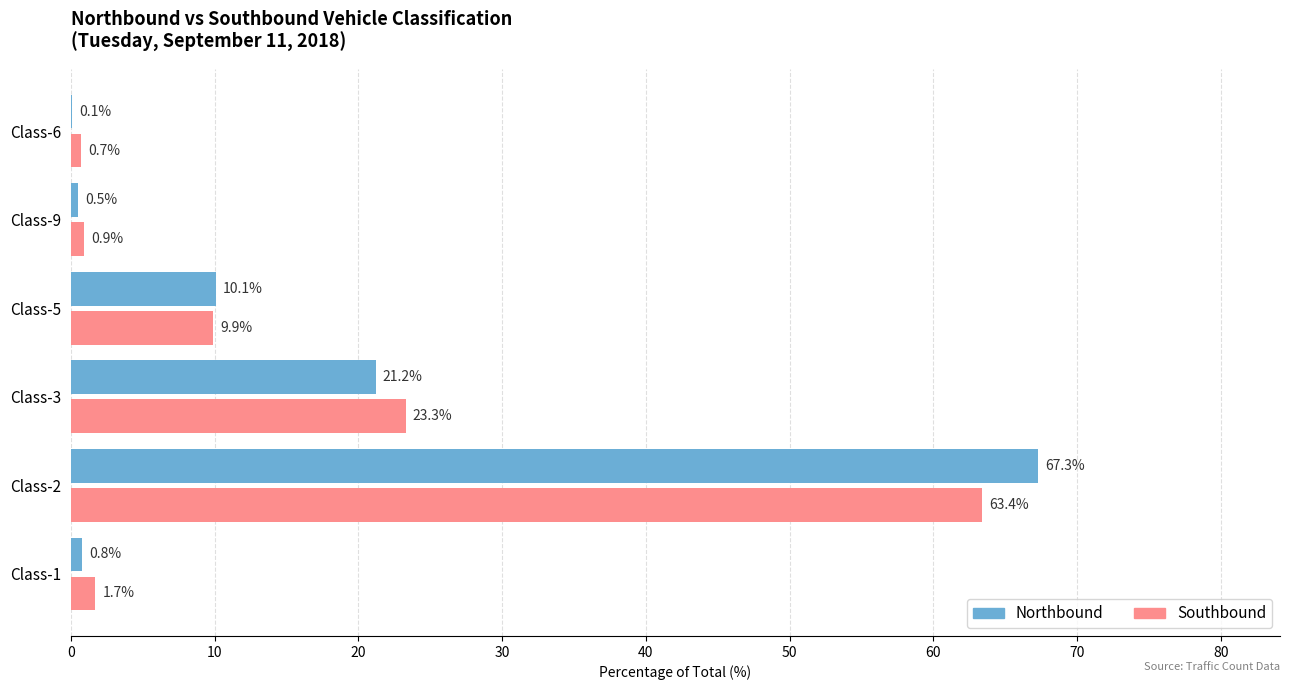

The value of Southbound at Class-3 is 39.6. True or false?

False